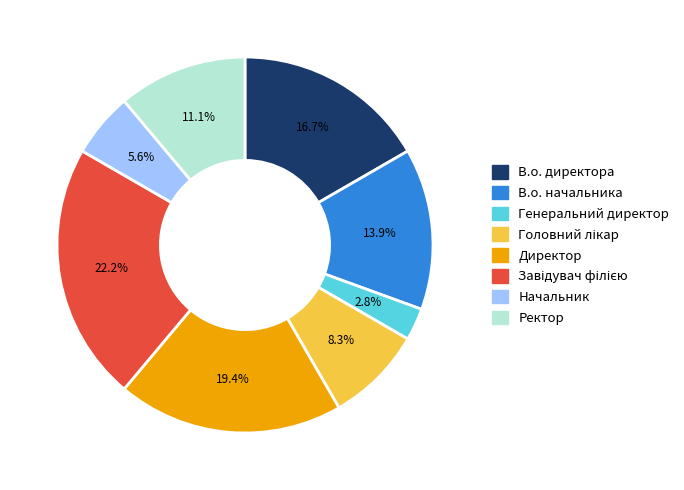

True or false: Директор accounts for 19% of the total.

True